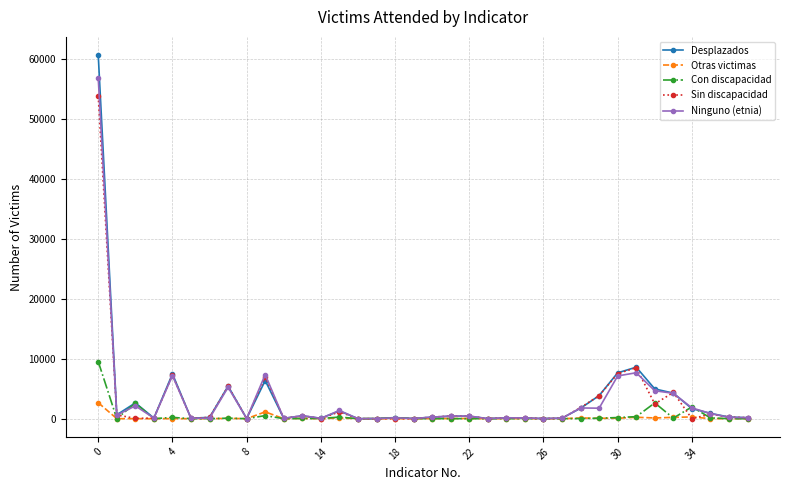

True or false: Desplazados has more than 1 points higher than both neighbors.

True